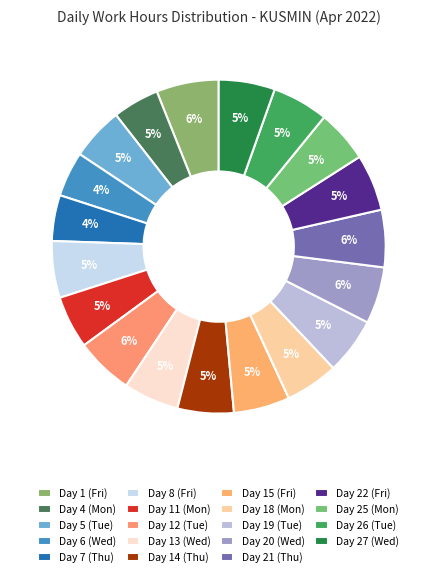

Count the number of slices in the pie.

19